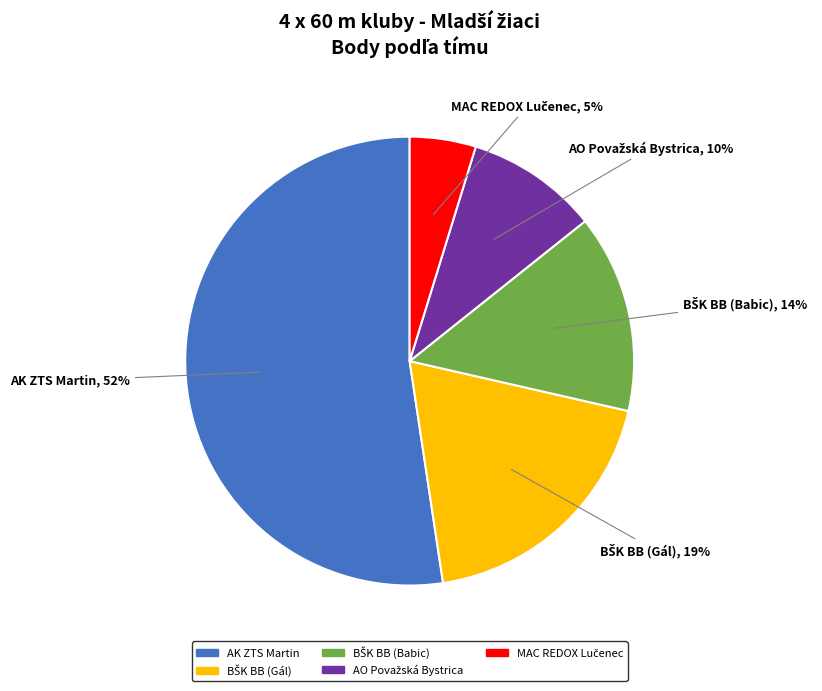

Does any single category account for the majority?

Yes